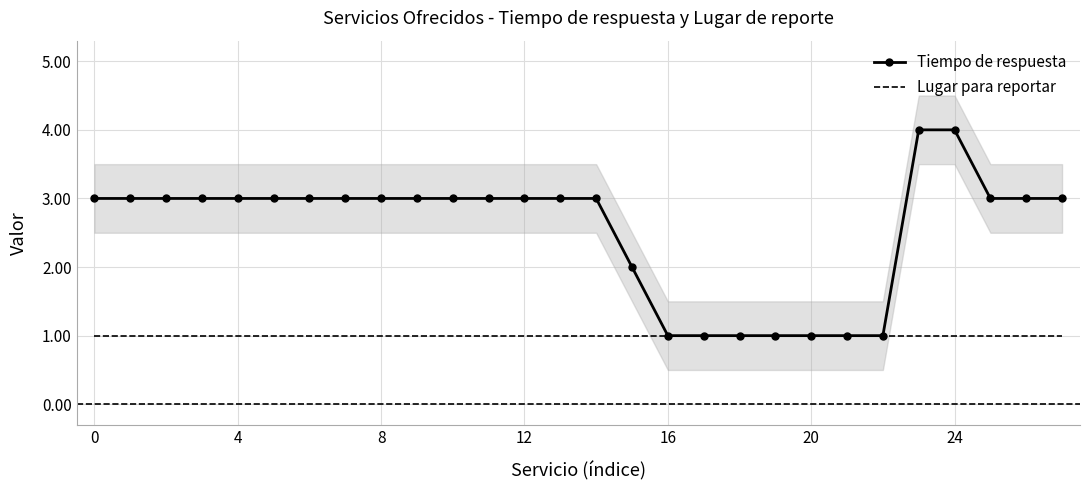

How many categories are shown in the chart?

28